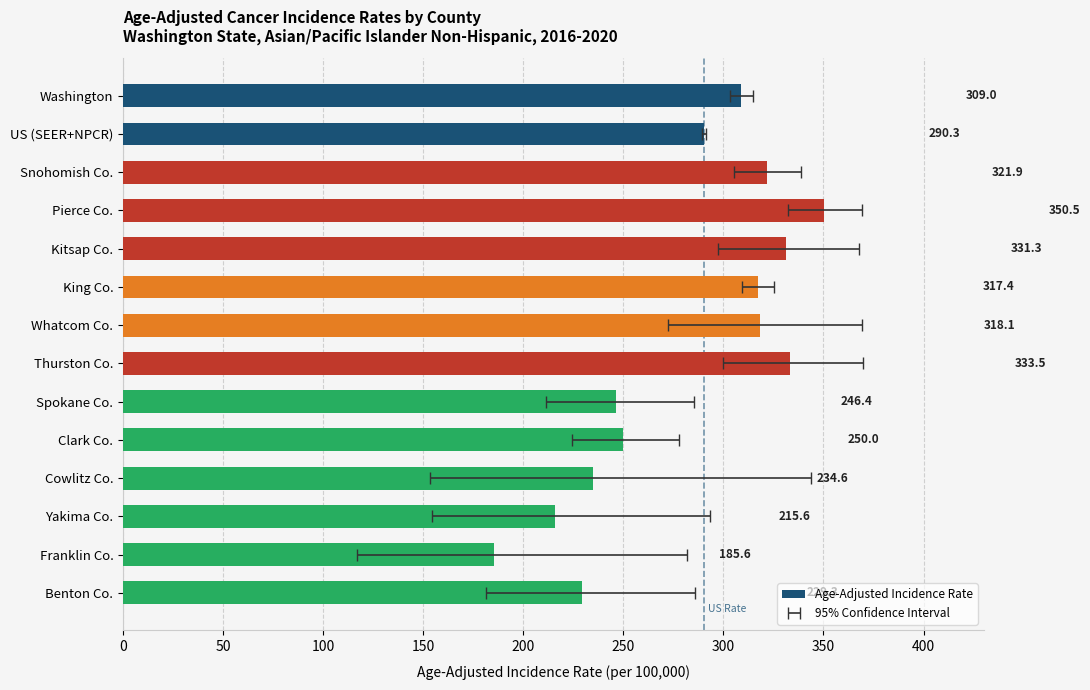

What position from the left is US (SEER+NPCR)?

2